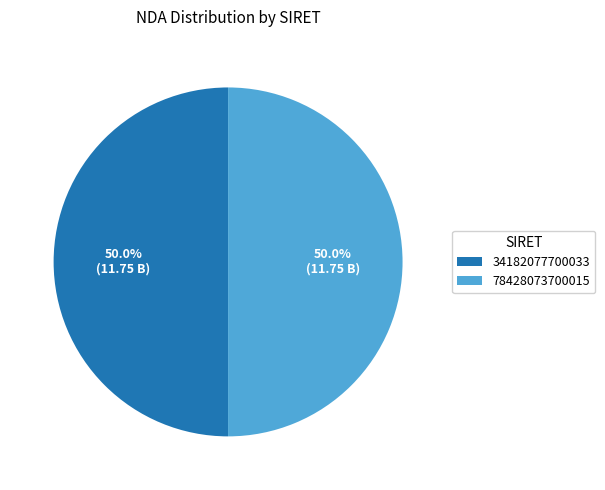

What percentage is the 34182077700033 slice, to the nearest percent?

50%